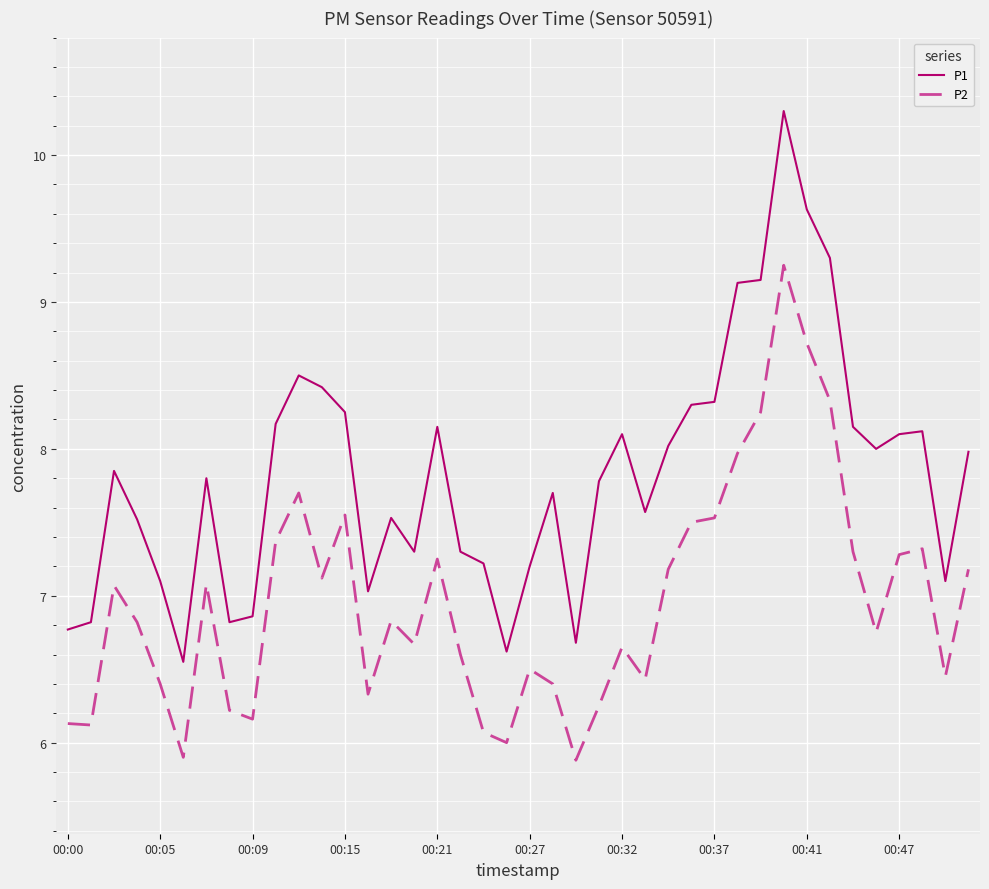

Which series has the largest range (max minus min)?

P1